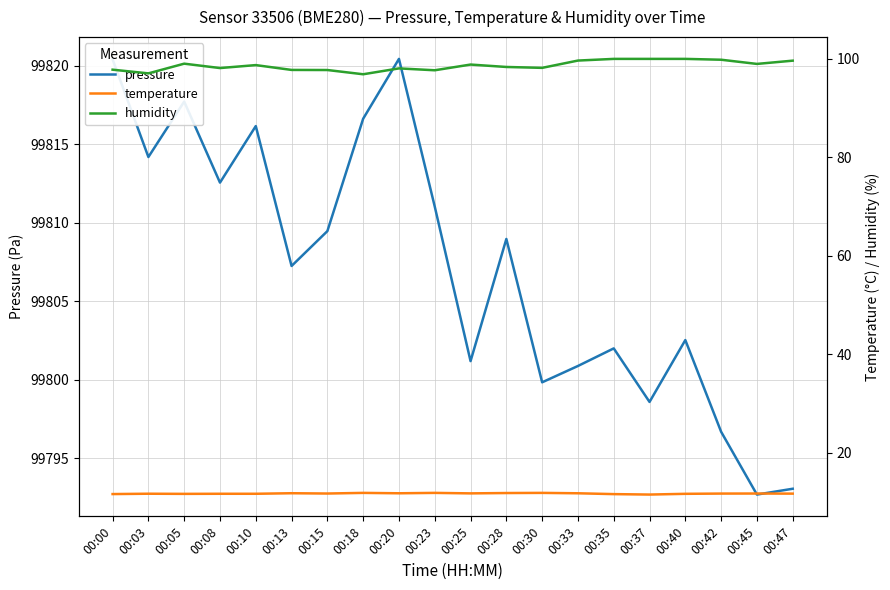

Is the value of humidity at 00:18 greater than the value of temperature at 00:18?

Yes